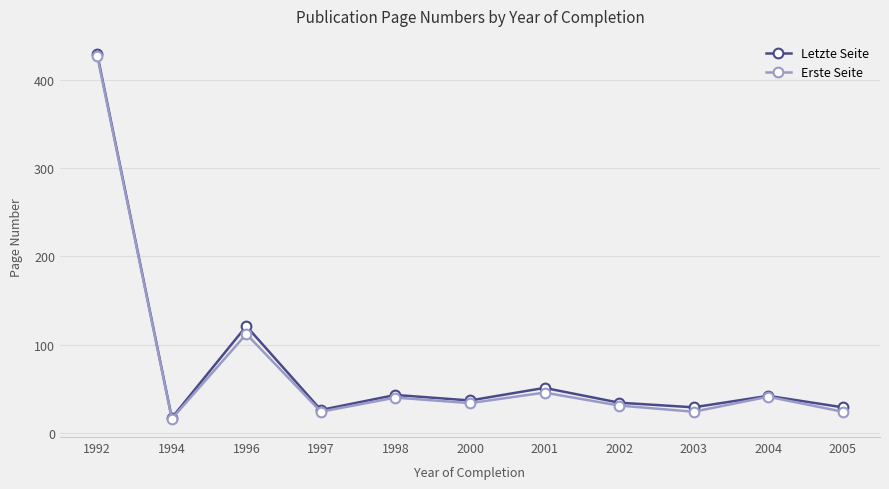

Which category has the lowest value across all series?

1994